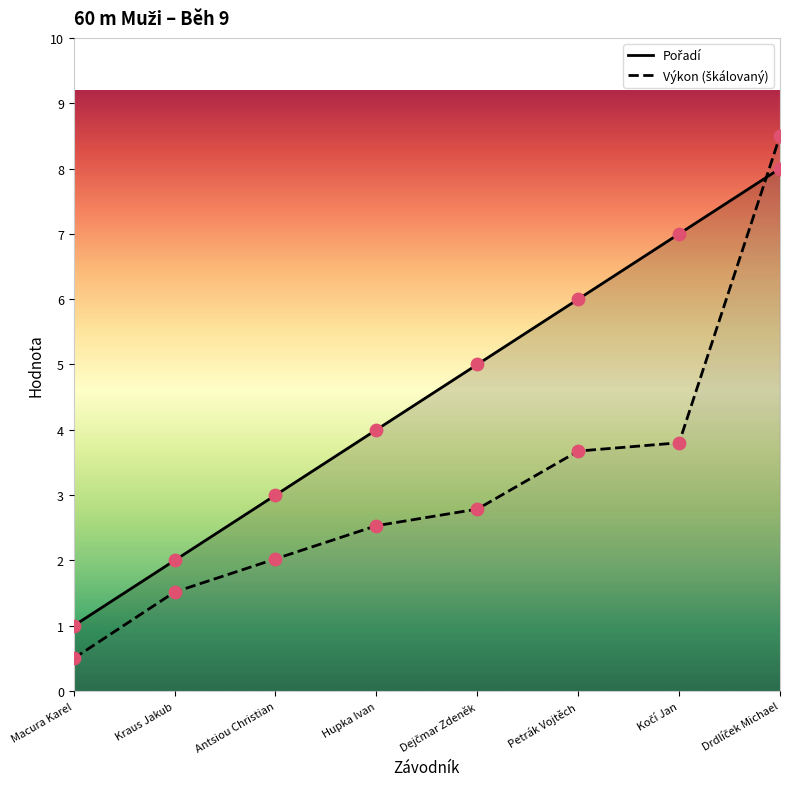

Which series has the widest spread of Y values?

Výkon (škálovaný)